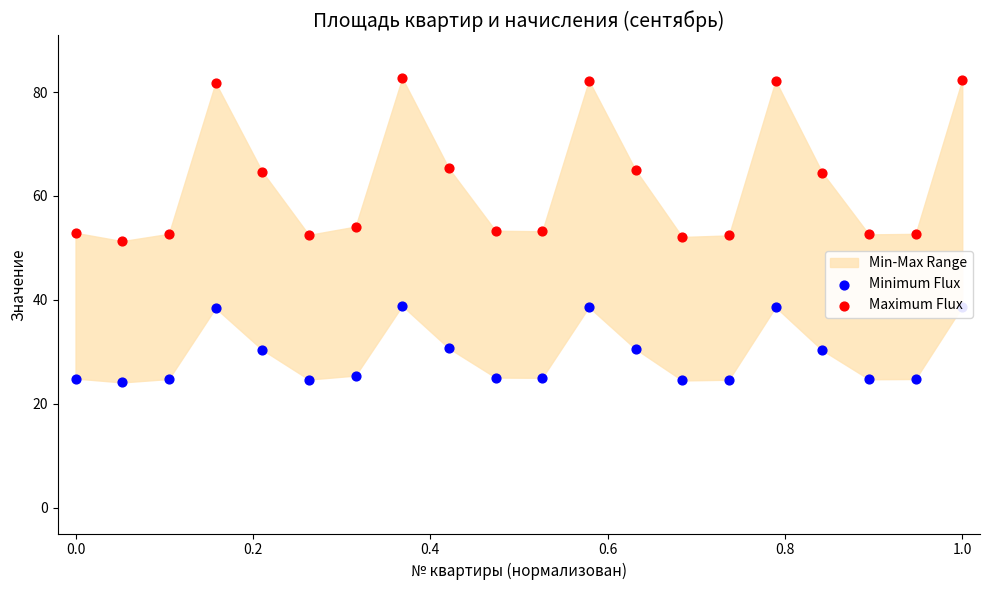

Which series has the largest total across all categories?

Maximum Flux